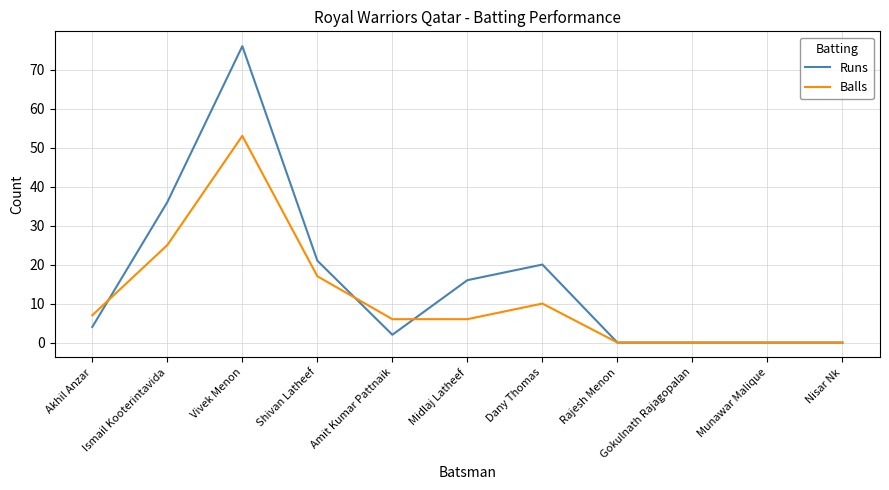

At which category is the sum across all series the highest?

Vivek Menon